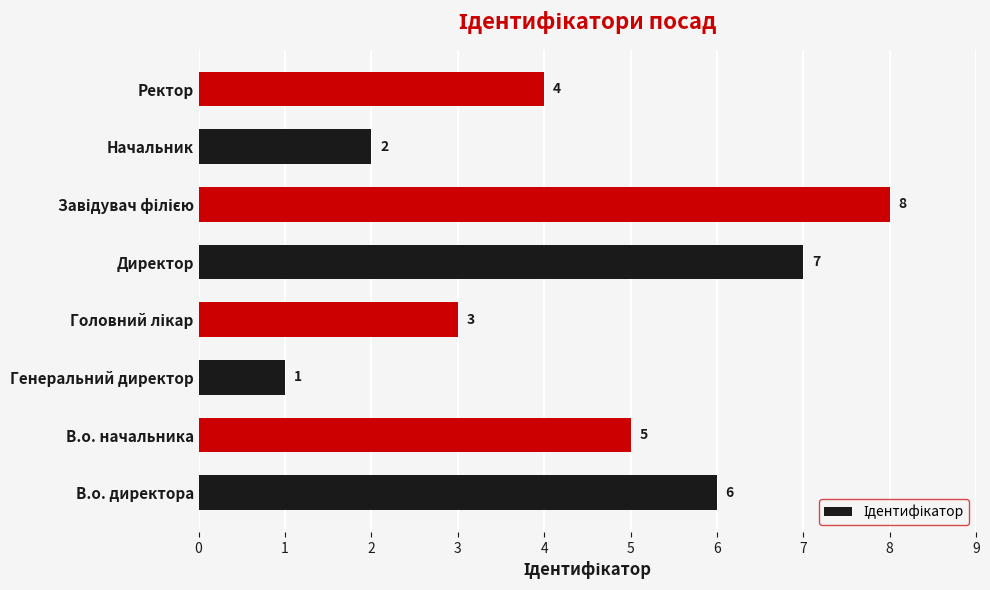

At which label is the value closest to 4?

Ректор